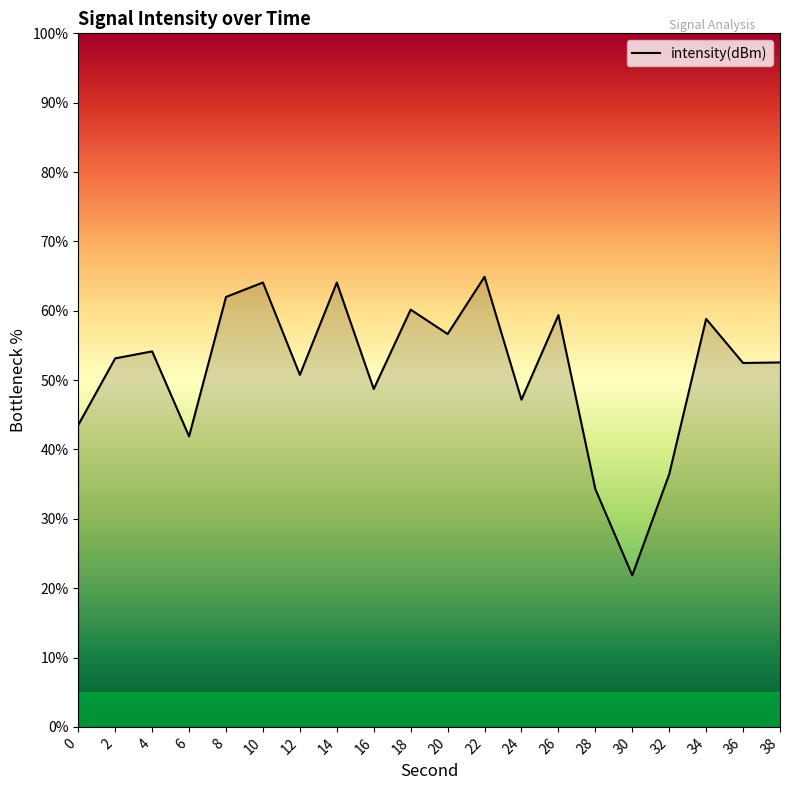

What is the change in value from 16 to 20?

+7.9